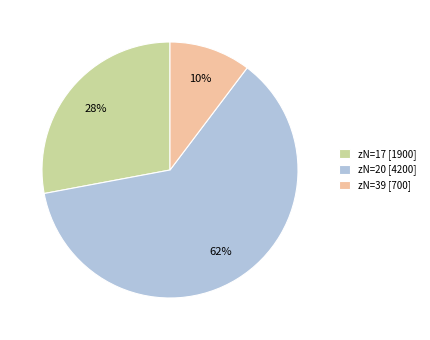

Which category has the biggest portion of the pie?

zN=20 [4200]